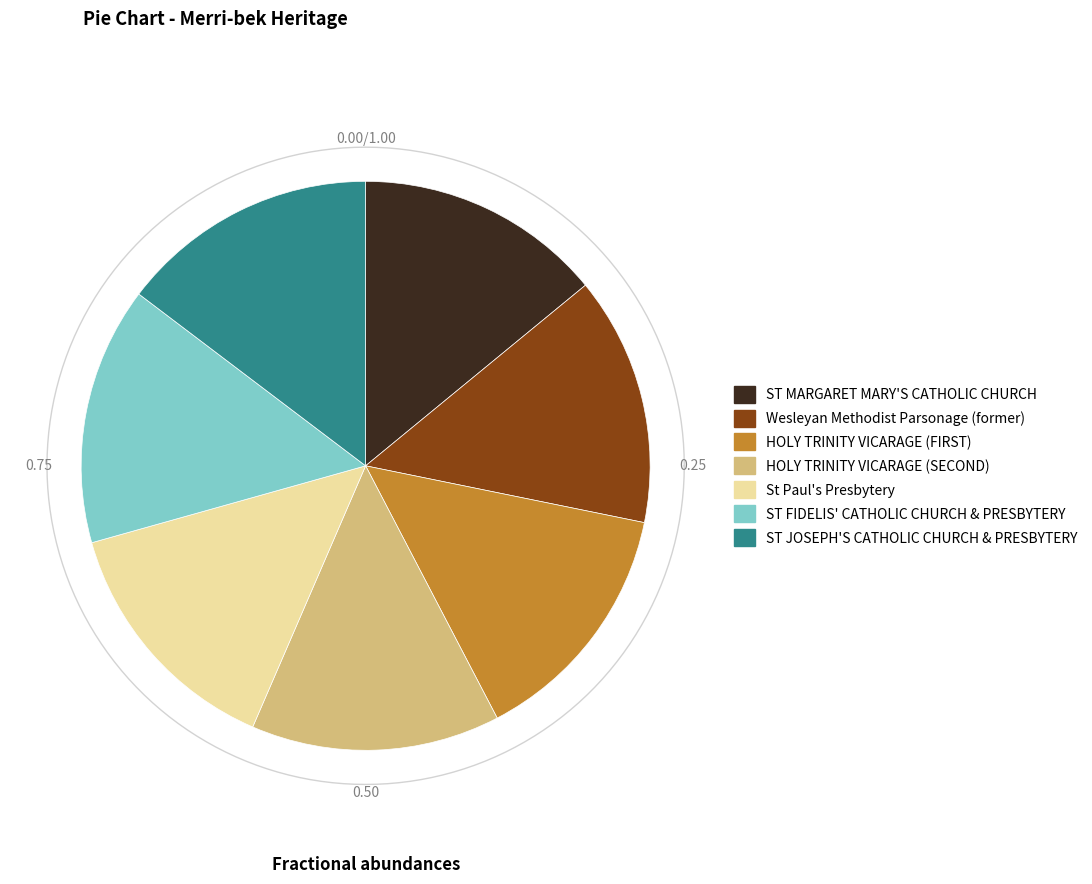

Which category has the smallest portion of the pie?

ST MARGARET MARY'S CATHOLIC CHURCH